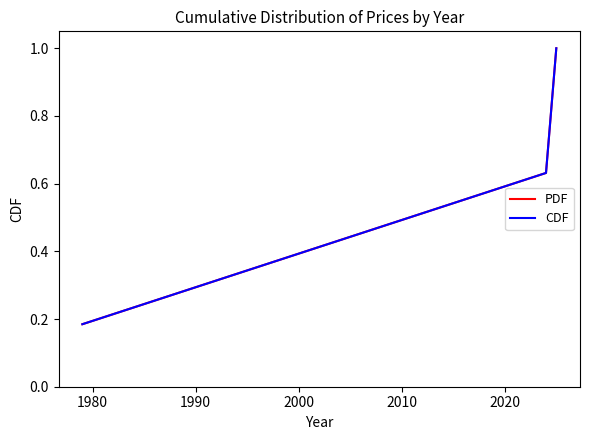

Is this an area chart (filled region under the line)?

No